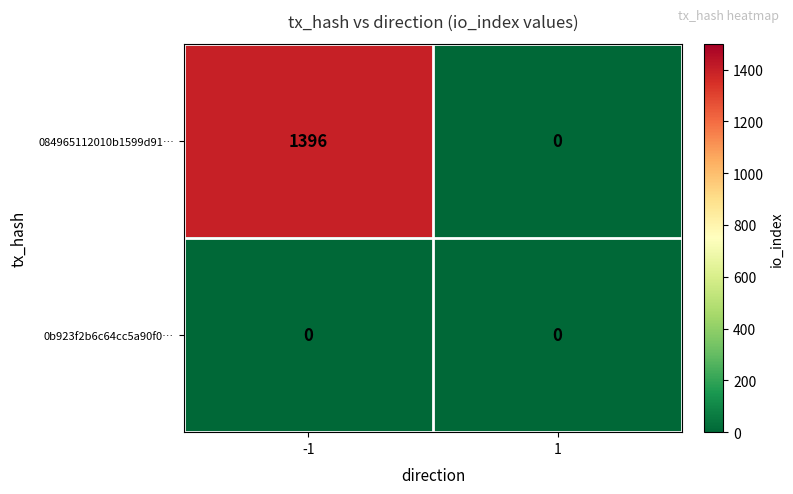

At how many categories does at least one series exceed 1307?

1